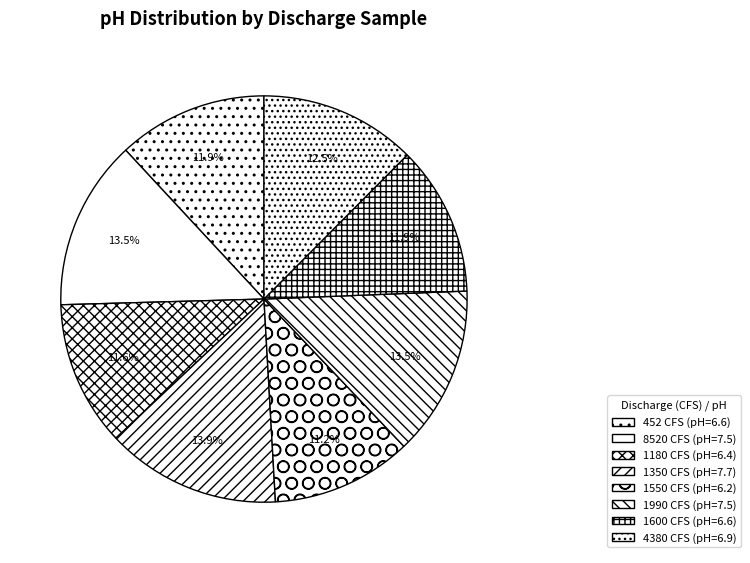

Which category has the smallest portion of the pie?

1550